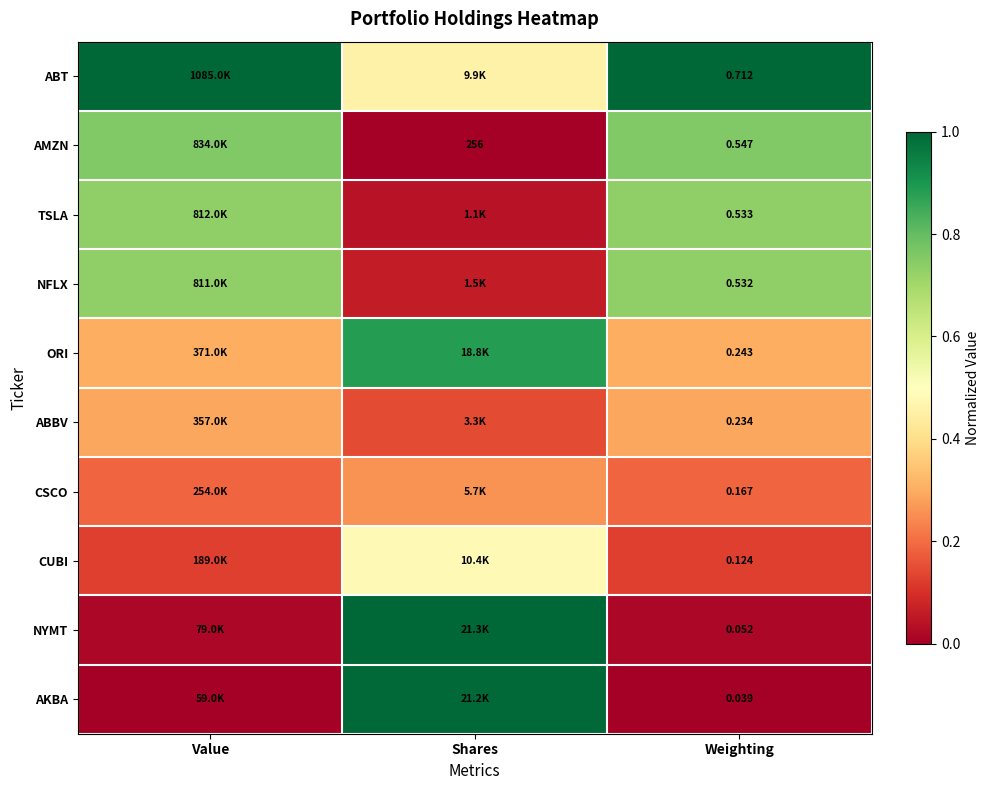

Is it true that AMZN equals 0.8 at Value?

True